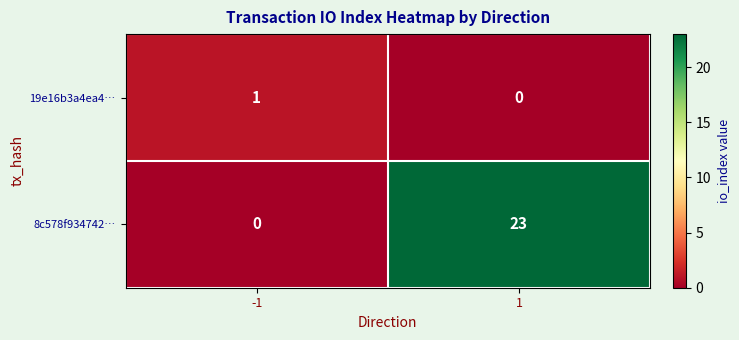

What is the average value of the 8c578f934742… series?

12